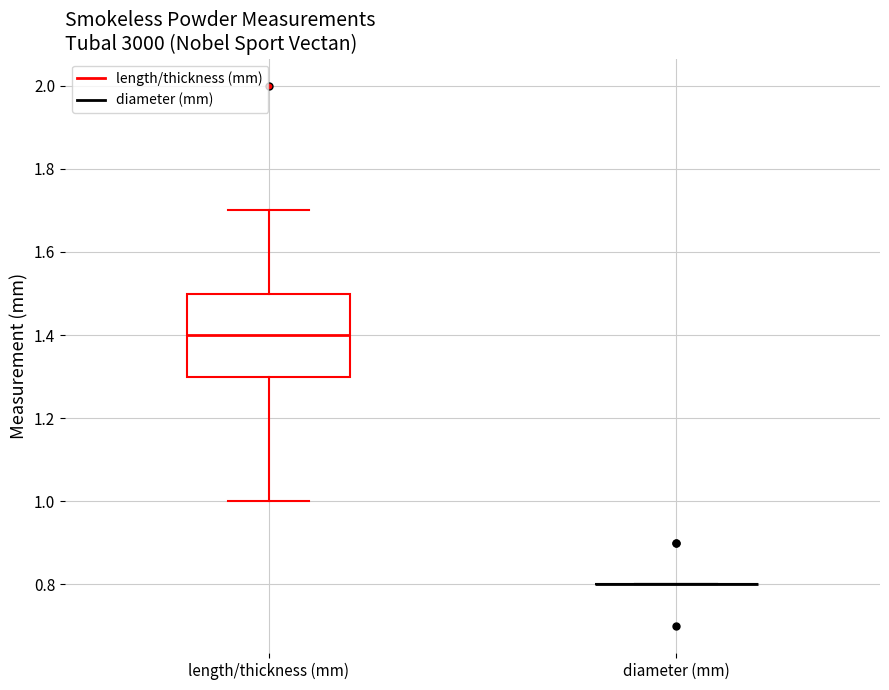

Which box is the tallest, from its lower edge to its upper edge?

length/thickness (mm)